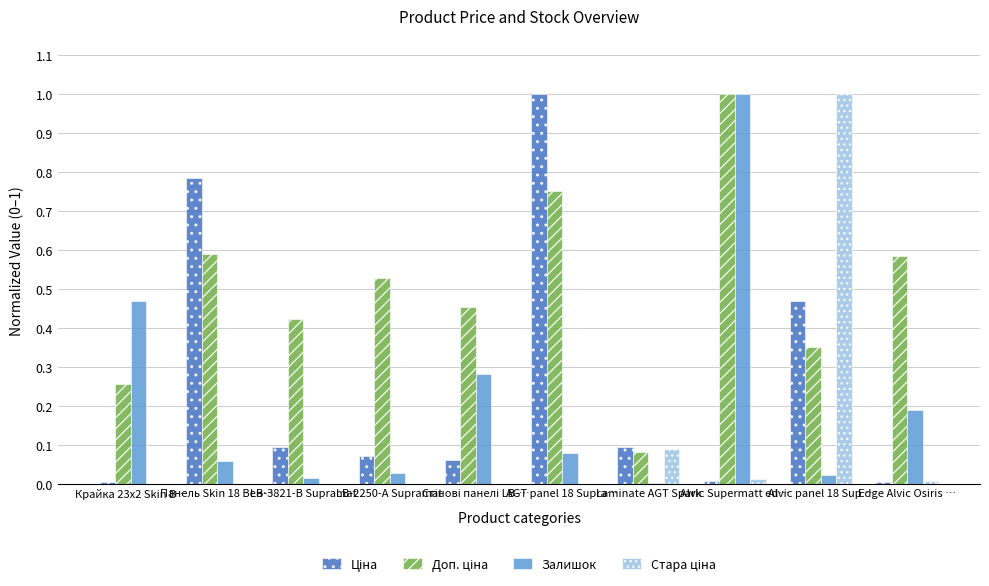

What is the greatest value displayed?

1.0